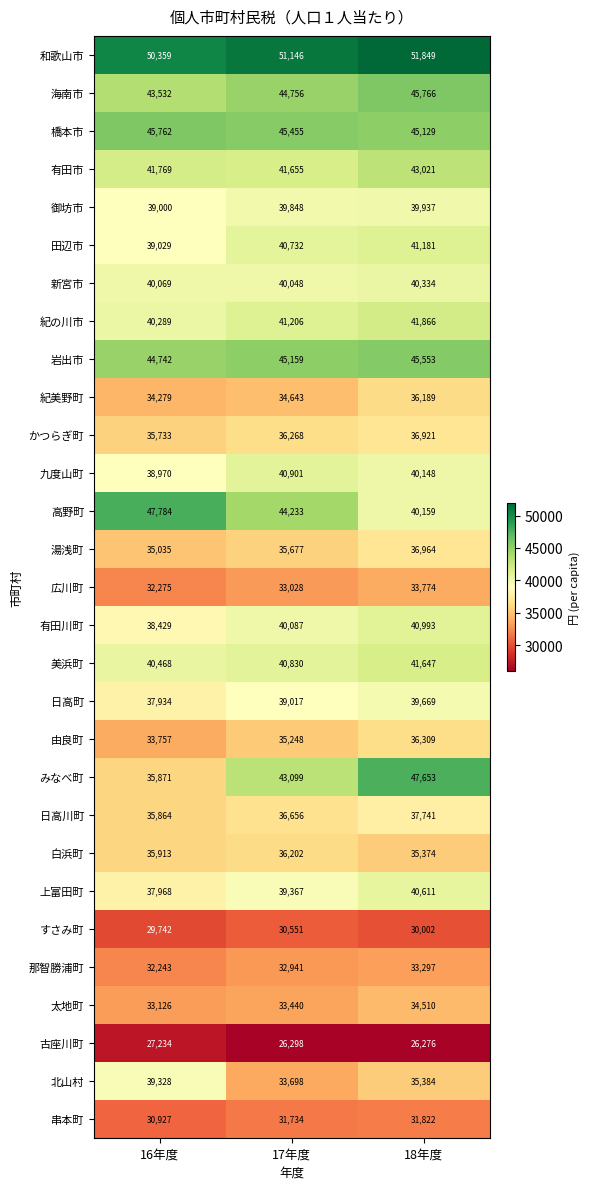

What is the difference between the maximum and minimum values in the 北山村 series?

5630